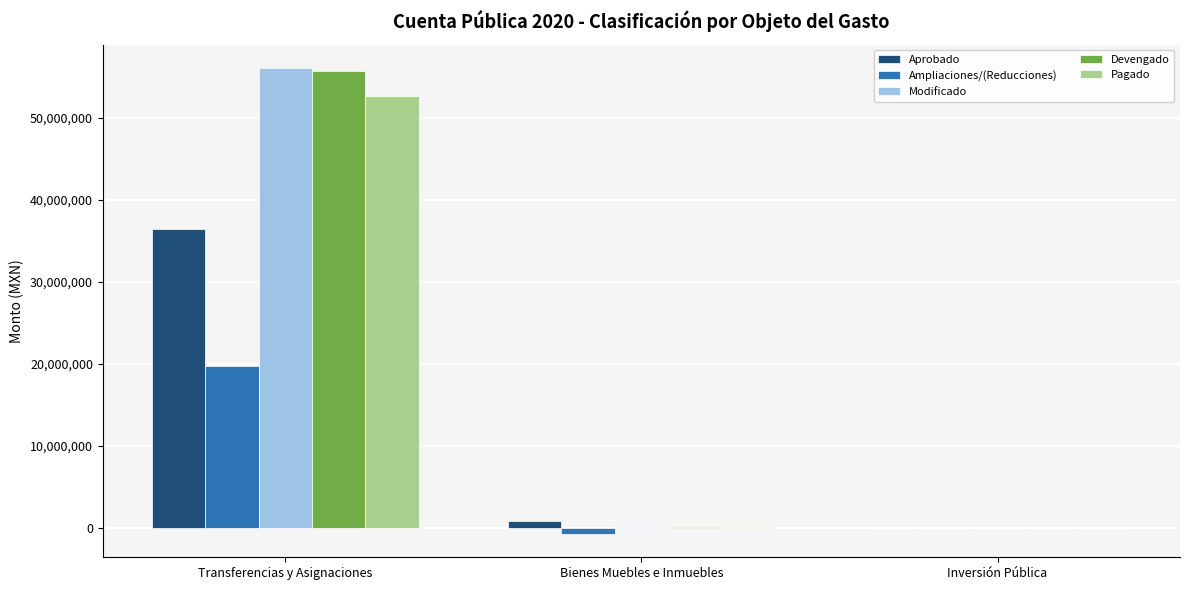

At which category is the sum across all series the highest?

Transferencias y Asignaciones